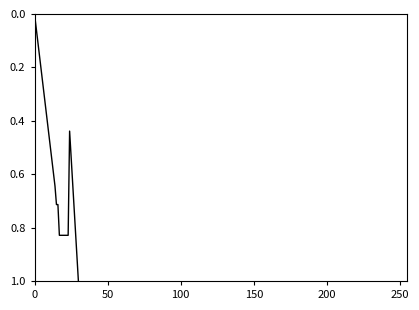

What is the difference between the maximum and minimum values?

1.0